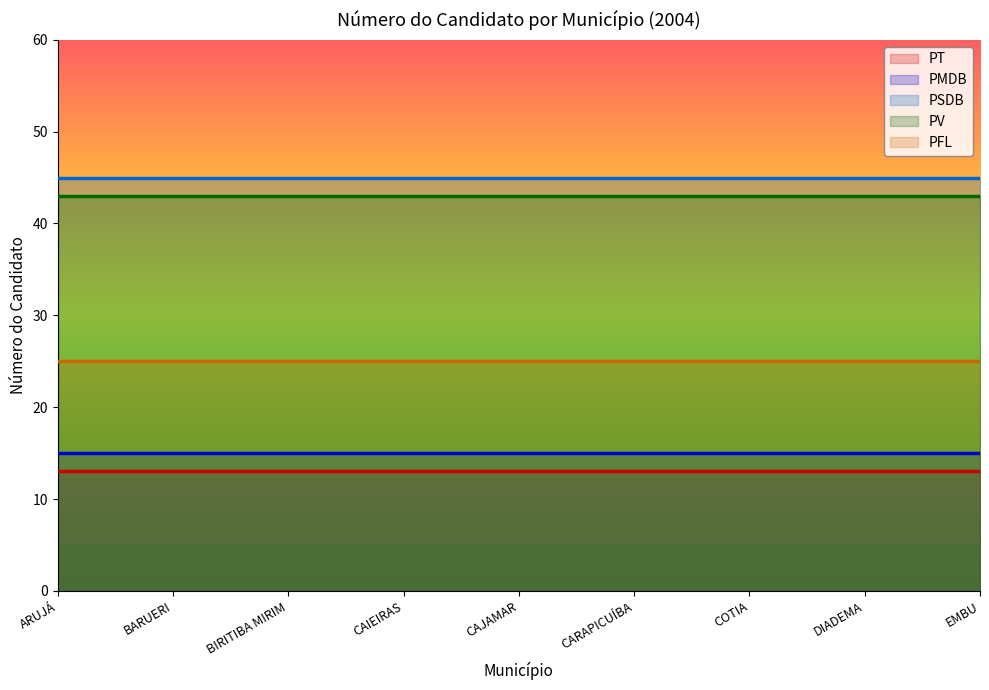

How many lines are shown in the chart?

5